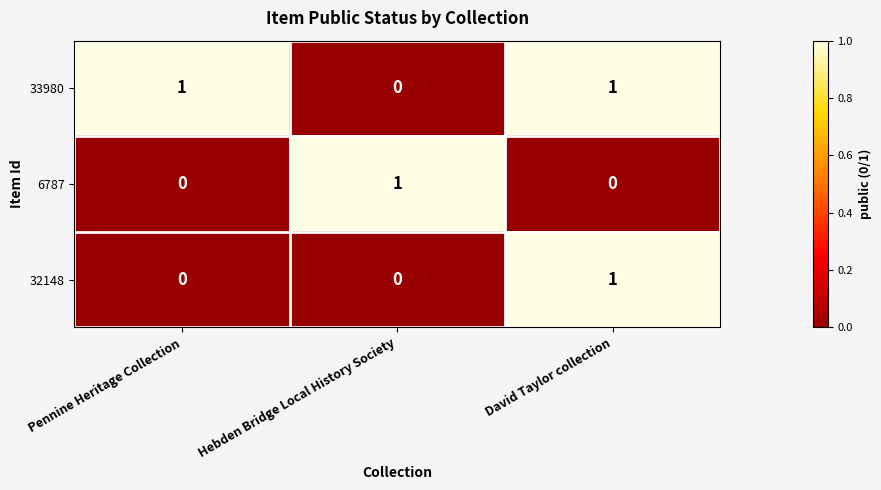

How many 32148 values are between 0 and 1?

3